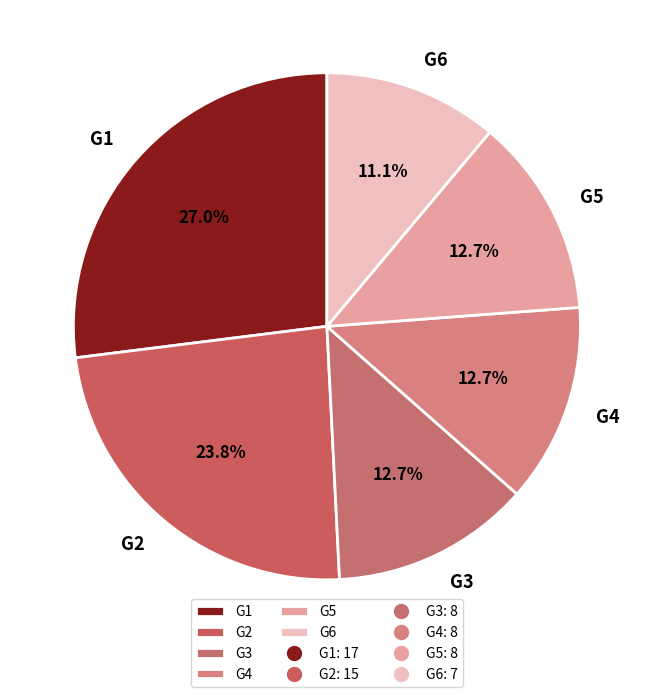

Do G1 and G5 together represent more than half of the pie?

No